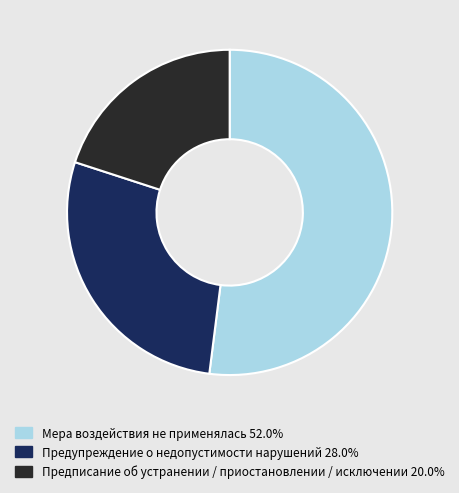

Rank the categories by value from highest to lowest.

Мера воздействия не применялась, Предупреждение о недопустимости нарушений, Предписание об устранении / приостановлении / исключении